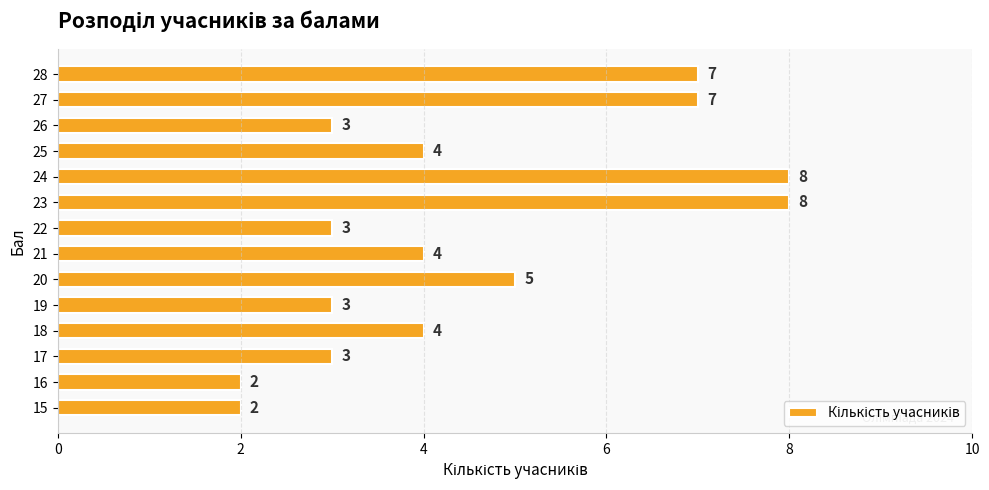

Reading top to bottom, list all the values displayed in this chart.

28=7	27=7	26=3	25=4	24=8	23=8	22=3	21=4	20=5	19=3	18=4	17=3	16=2	15=2